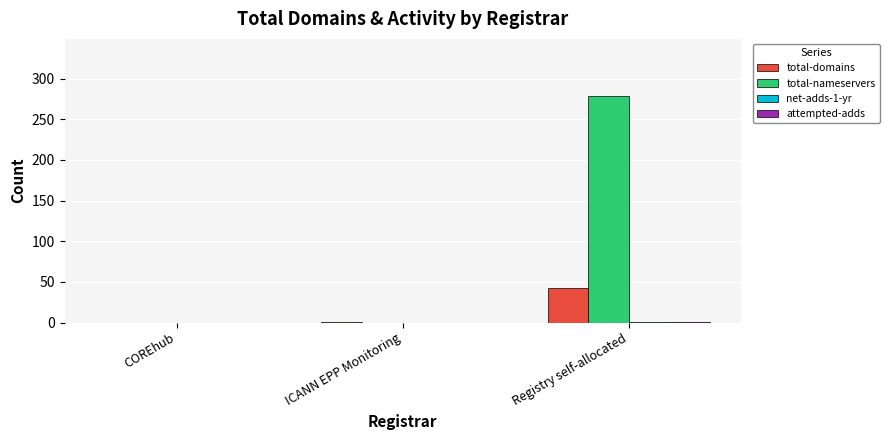

What is the sum of all total-domains values?

43